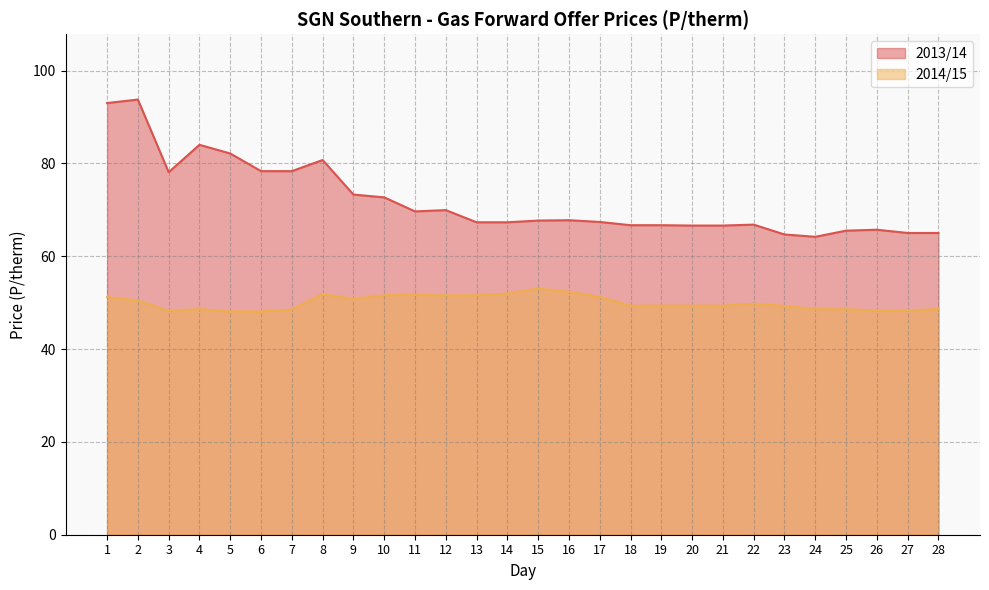

Is the value of 2013/14 at 15 greater than the value of 2014/15 at 12?

Yes